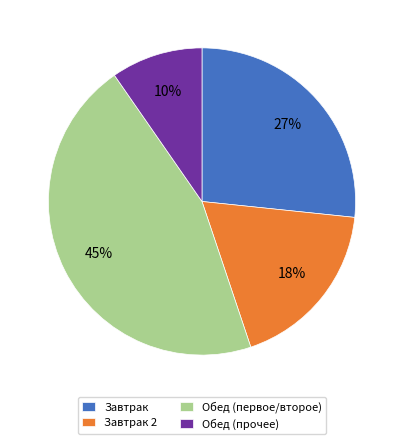

Is it true that Обед (прочее) is 10% of the pie?

True